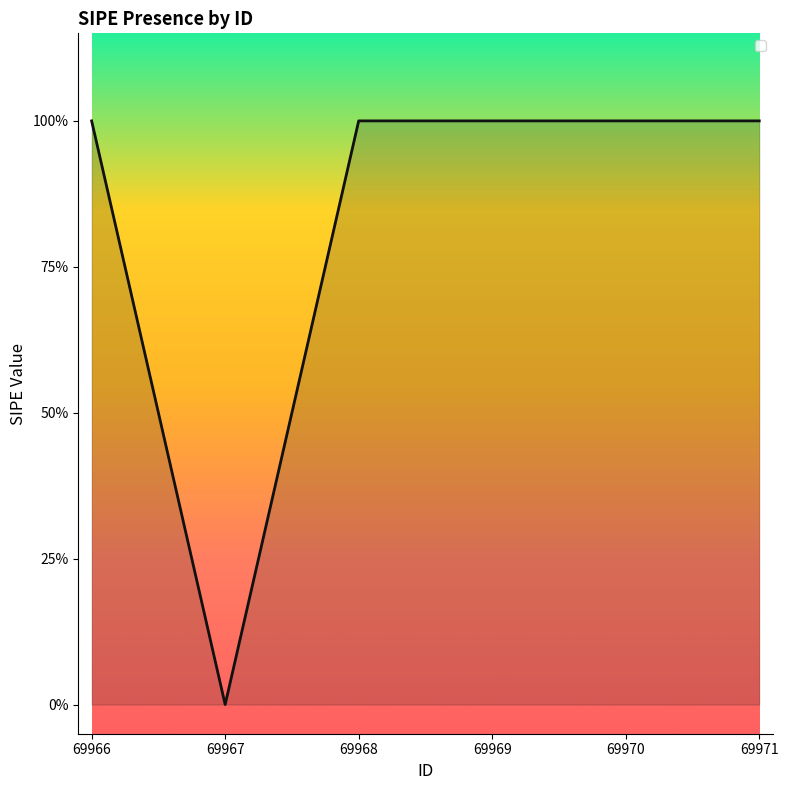

True or false: the data shows 1 at 69970.

True